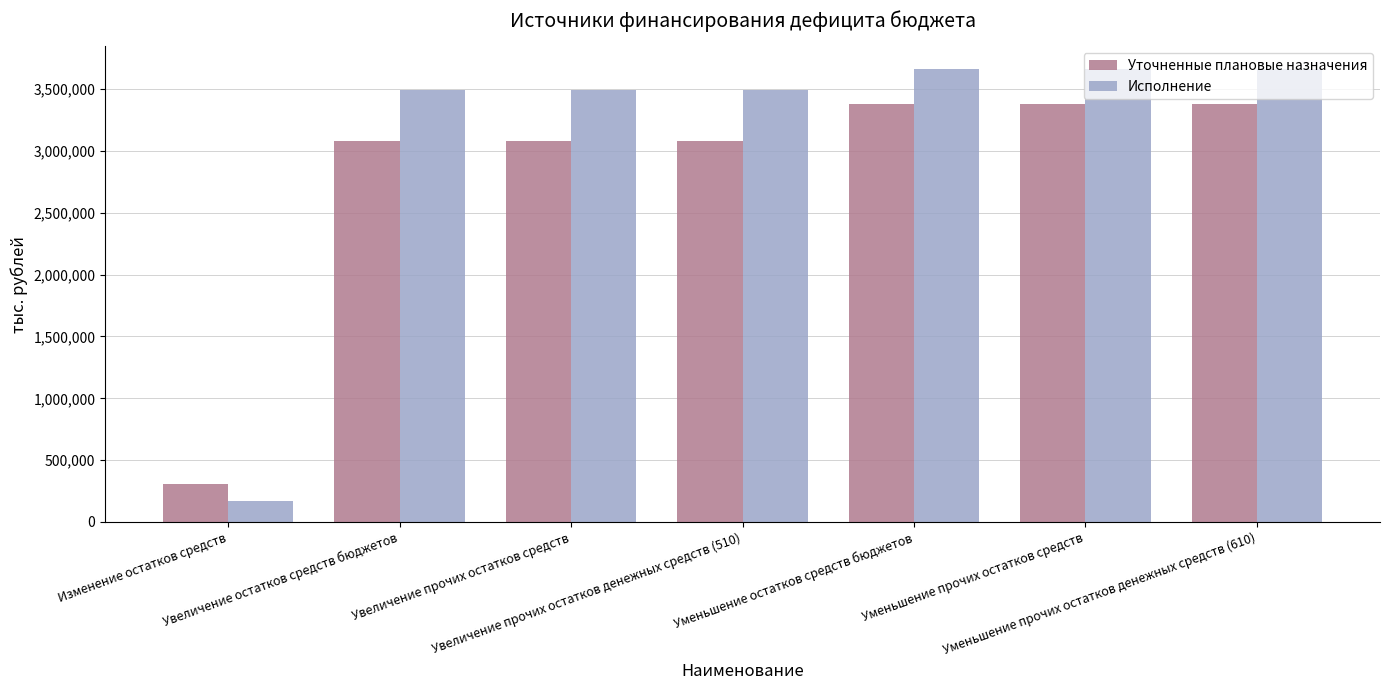

Which series has the widest spread of values?

Исполнение